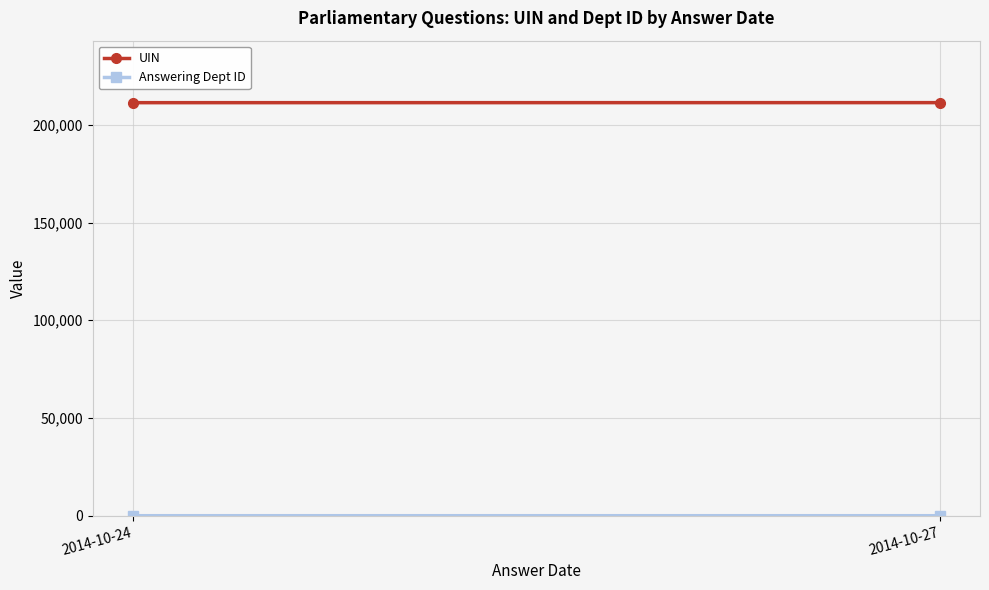

What is the maximum value for UIN?

211317.4